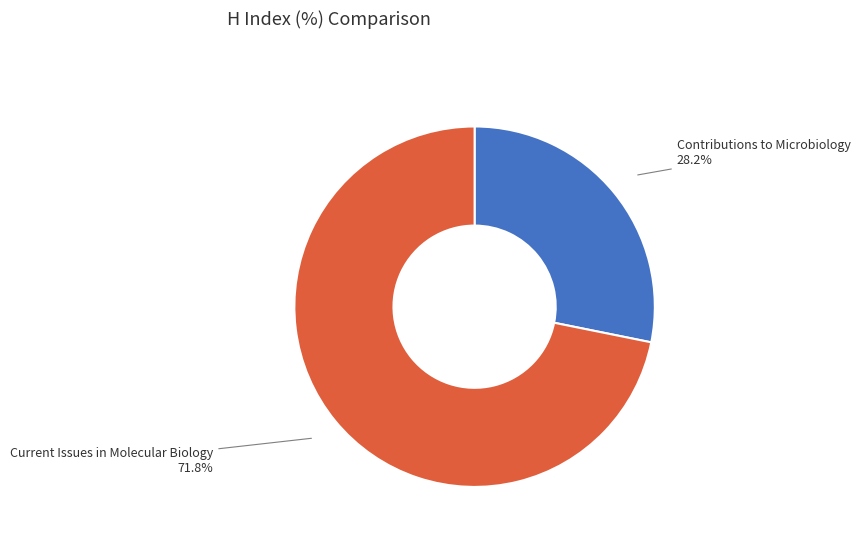

What is the ratio of the value at Contributions to Microbiology to the value at Current Issues in Molecular Biology?

0.4